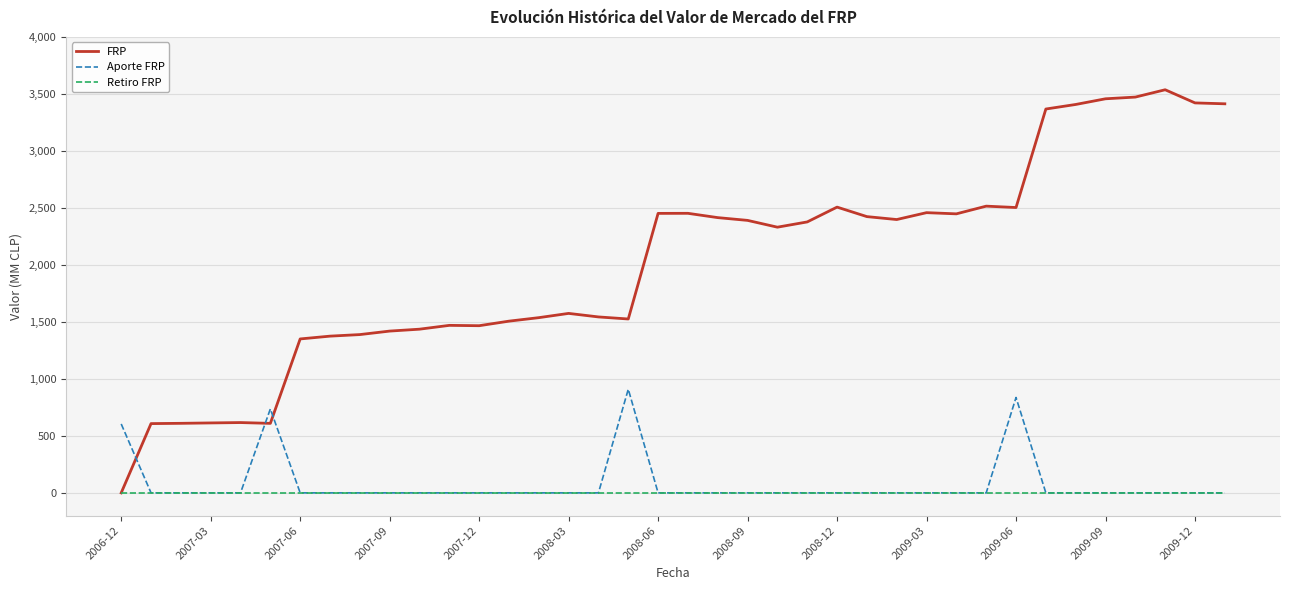

What is the maximum value shown in the chart?

3536.2